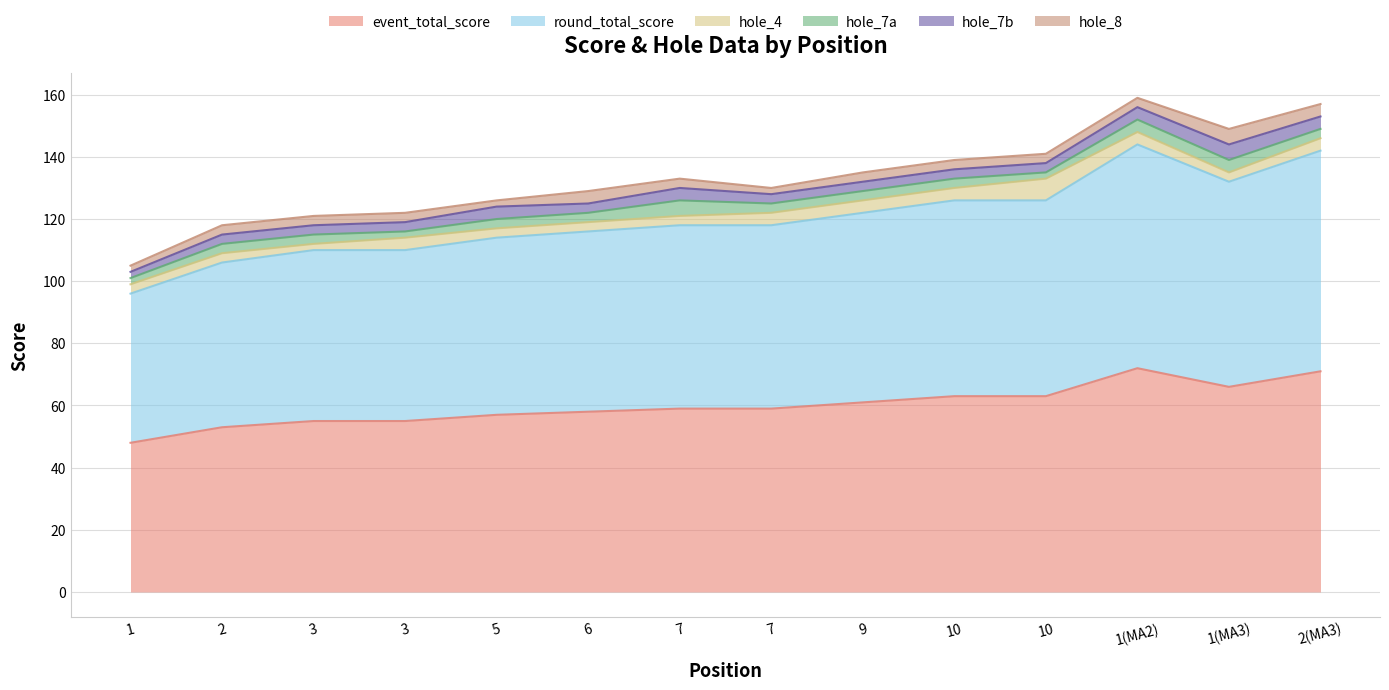

List the labels in order of hole_7a value, smallest first.

1, 3, 10, 2, 3, 5, 6, 7, 9, 10, 2(MA3), 1(MA2), 1(MA3), 7